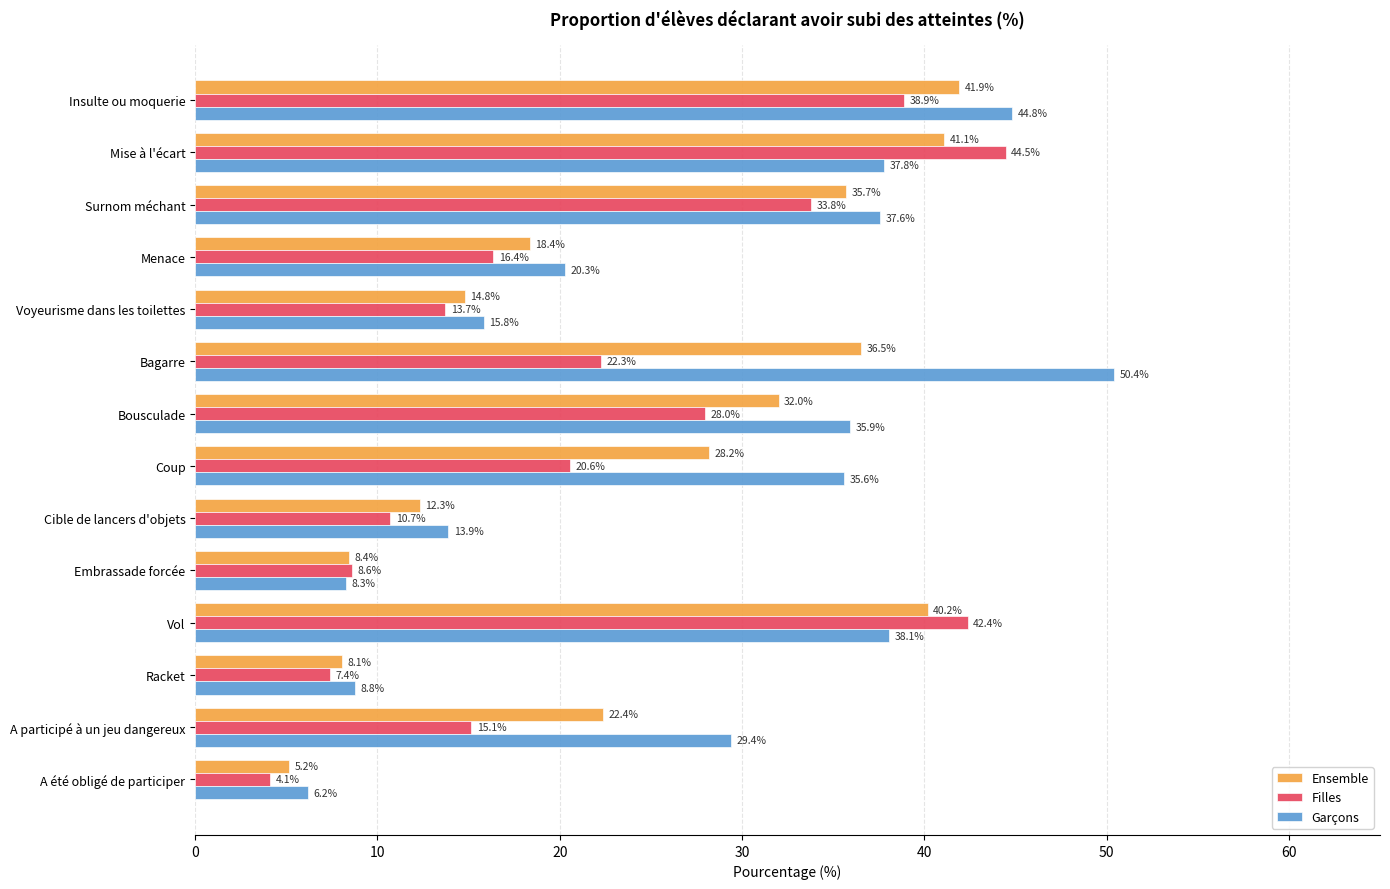

How many data points in Ensemble are less than 28?

7